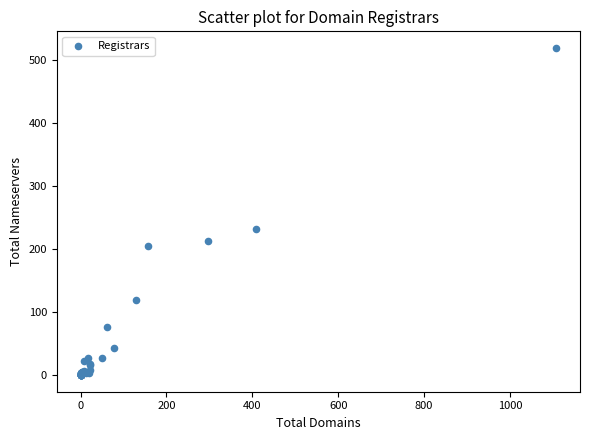

What Y value in the scatter plot is closest to 260?

232